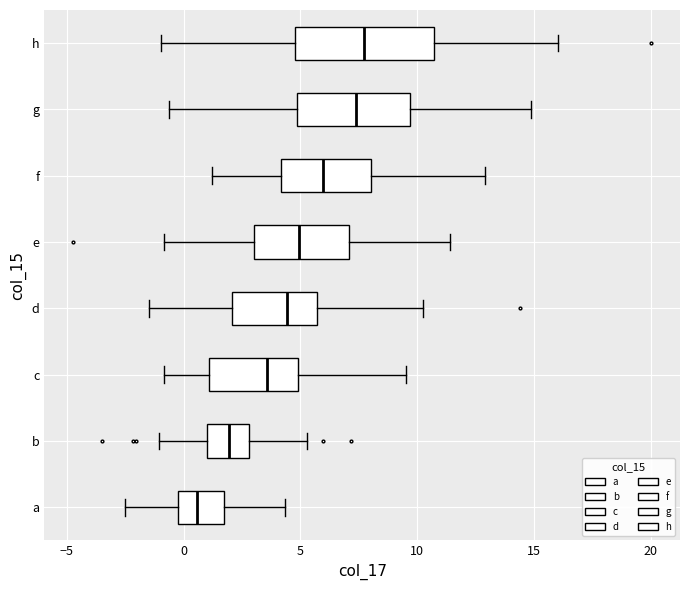

Reading bottom to top, read every box against the x-axis: the position of its median line, the range the box covers, and the ends of its whiskers. The values are not printed on the chart, so give them approximately, as read against the axis.

a: median 0.5, box 0.0 to 1.5, whiskers -2.5 to 4.5
b: median 2.0, box 1.0 to 3.0, whiskers -1.0 to 5.5
c: median 3.5, box 1.0 to 5.0, whiskers -1.0 to 9.5
d: median 4.5, box 2.0 to 5.5, whiskers -1.5 to 10.0
e: median 5.0, box 3.0 to 7.0, whiskers -1.0 to 11.5
f: median 6.0, box 4.0 to 8.0, whiskers 1.0 to 13.0
g: median 7.5, box 5.0 to 9.5, whiskers -0.5 to 15.0
h: median 7.5, box 5.0 to 10.5, whiskers -1.0 to 16.0